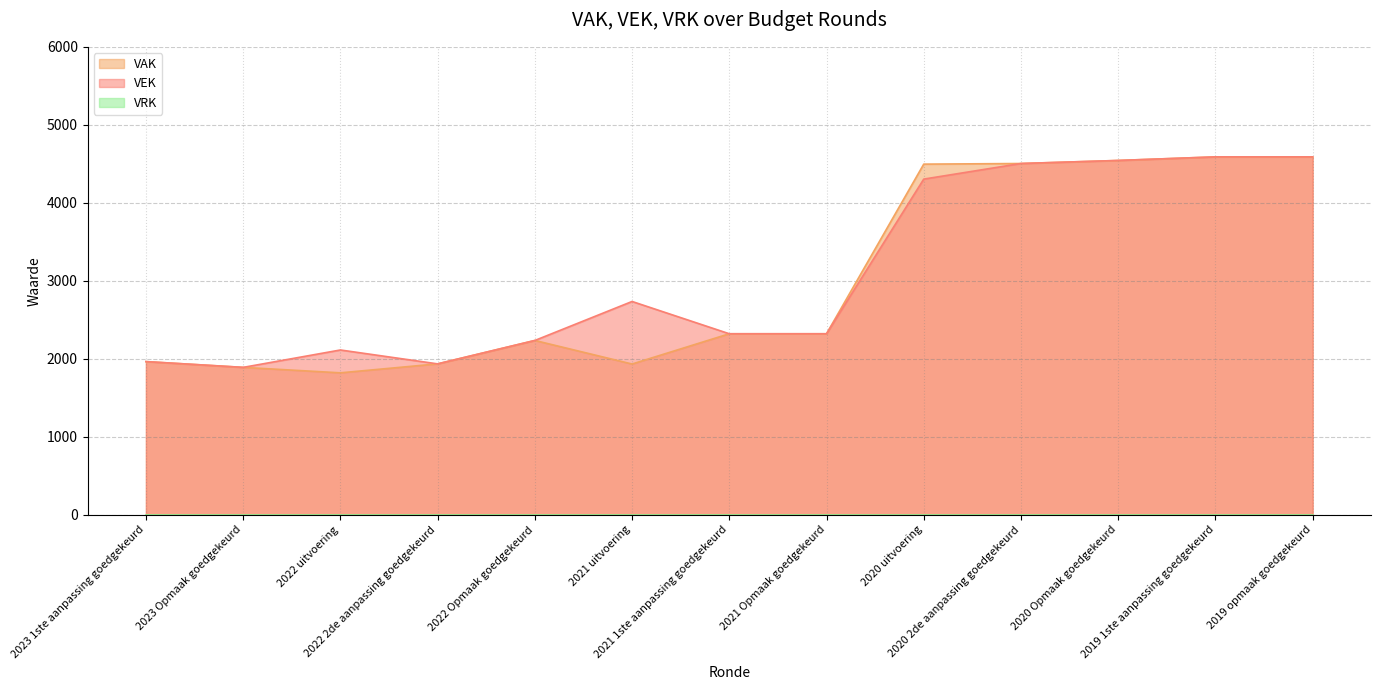

Which series has the largest total across all categories?

VEK